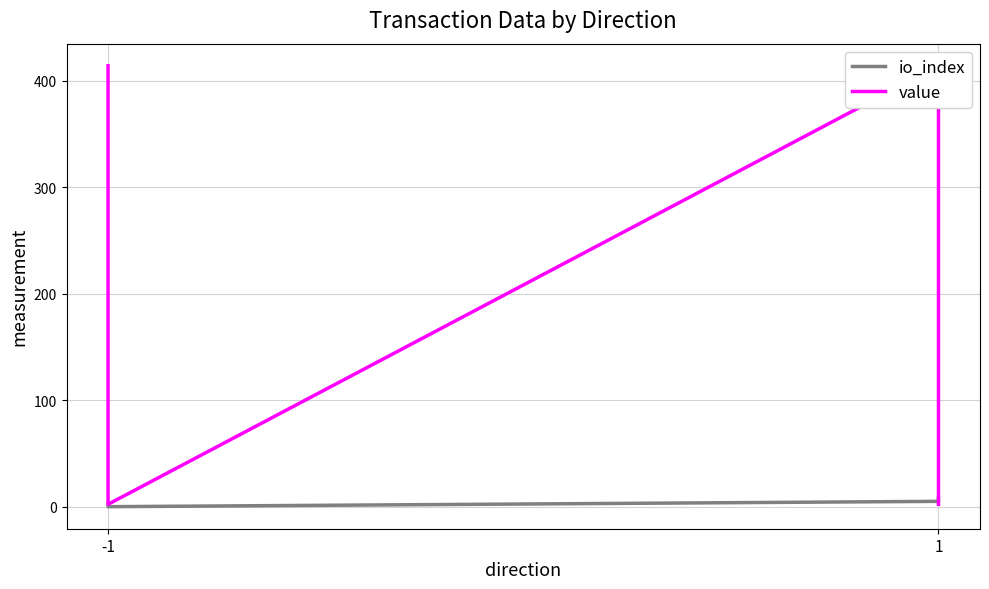

Count the io_index values in the range 2 to 8.

3